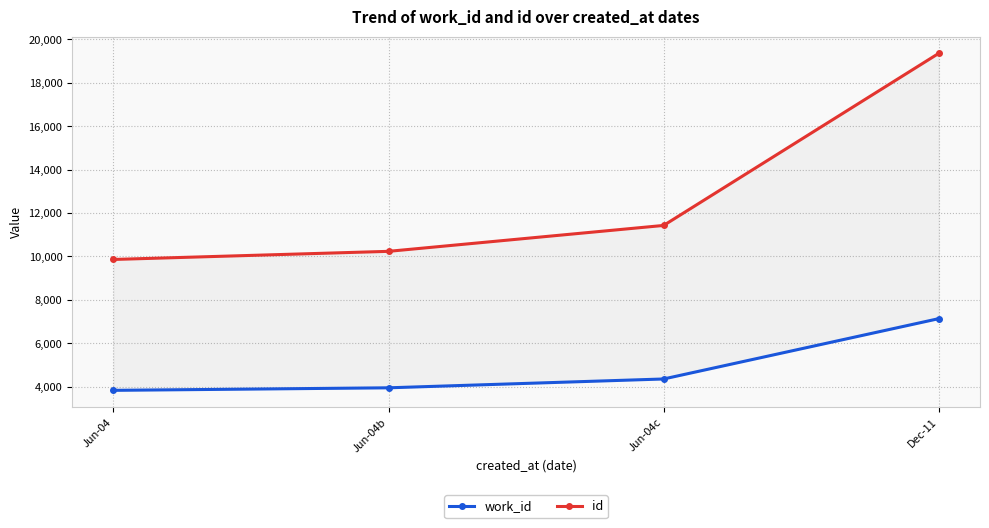

What is the sum of the id values at Jun-04c and Jun-04b?

21664